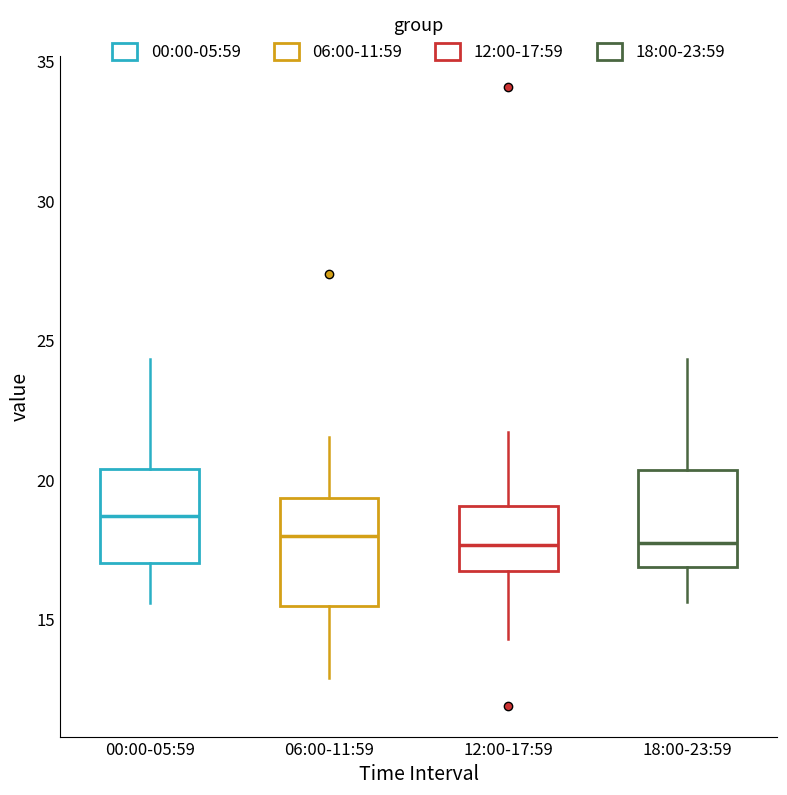

Reading left to right, transcribe this box plot: for each box, give where its median line is, the range the box spans, and where its two whiskers end, as read against the y-axis. The values are not printed on the chart, so give them approximately, as read against the axis.

00:00-05:59: median 18.5, box 17.0 to 20.5, whiskers 15.5 to 24.5
06:00-11:59: median 18.0, box 15.5 to 19.5, whiskers 13.0 to 21.5
12:00-17:59: median 17.5, box 16.5 to 19.0, whiskers 14.5 to 21.5
18:00-23:59: median 17.5, box 17.0 to 20.5, whiskers 15.5 to 24.5